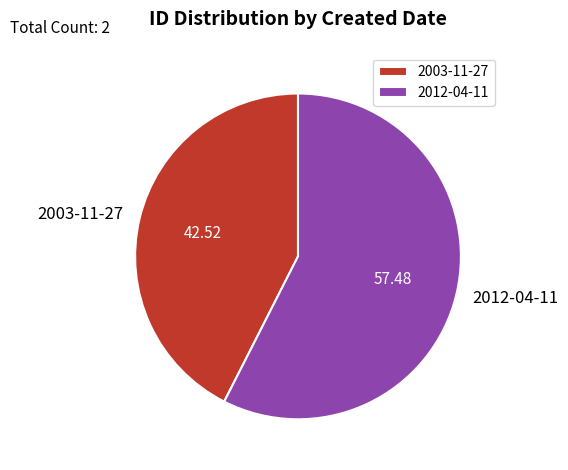

Do 2012-04-11 and 2003-11-27 together represent more than half of the pie?

Yes